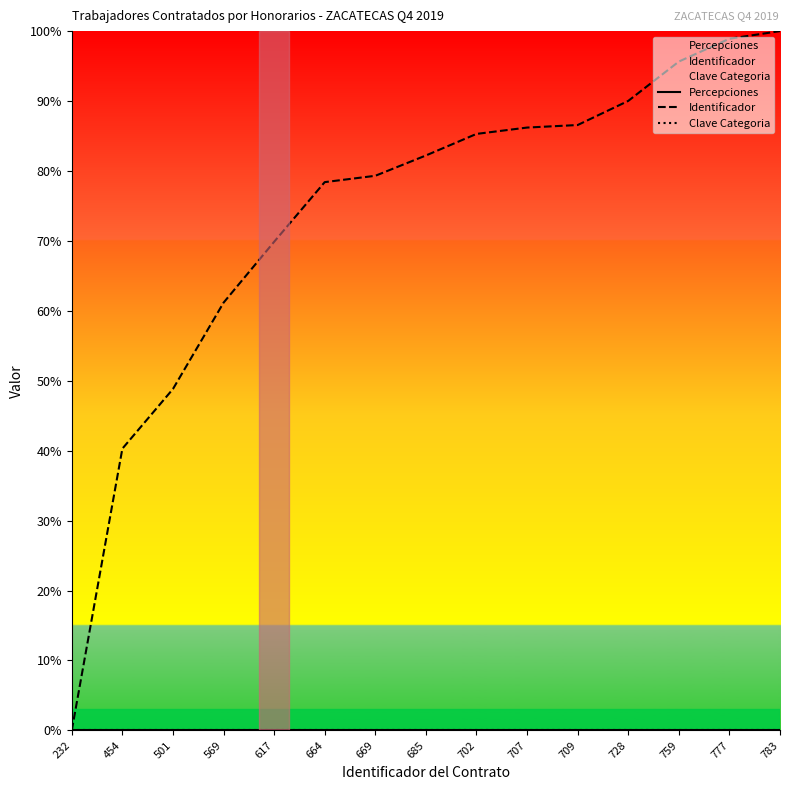

True or false: Identificador and Percepciones cross at least once.

False